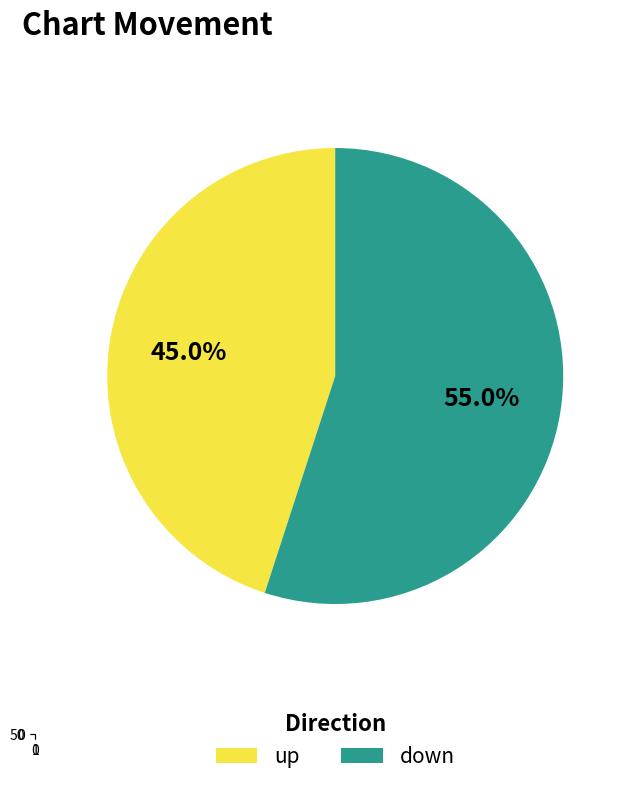

Does any single category account for the majority?

Yes